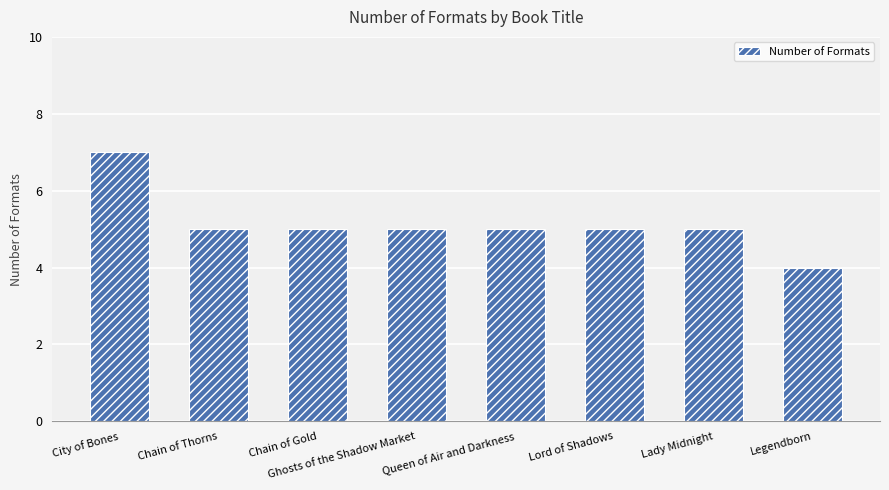

At which category does the chart reach its minimum across all series?

Legendborn